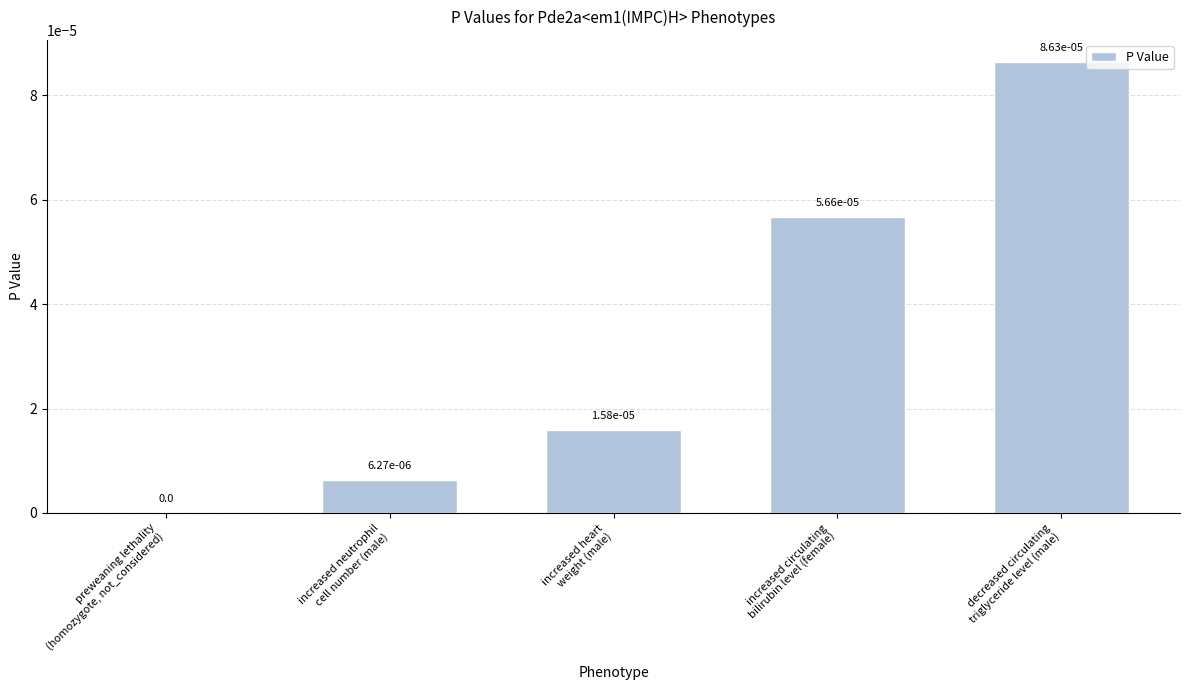

Are the bars horizontal?

No